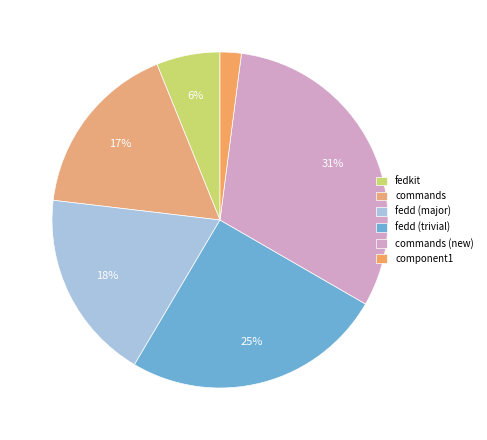

Between fedd (major) and component1, which is larger?

fedd (major)